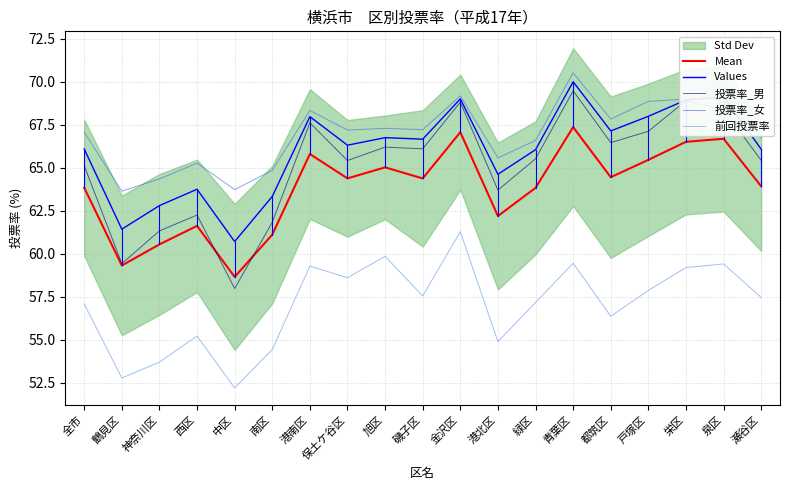

What is the value of the Values point at the 4th from the left?

63.8